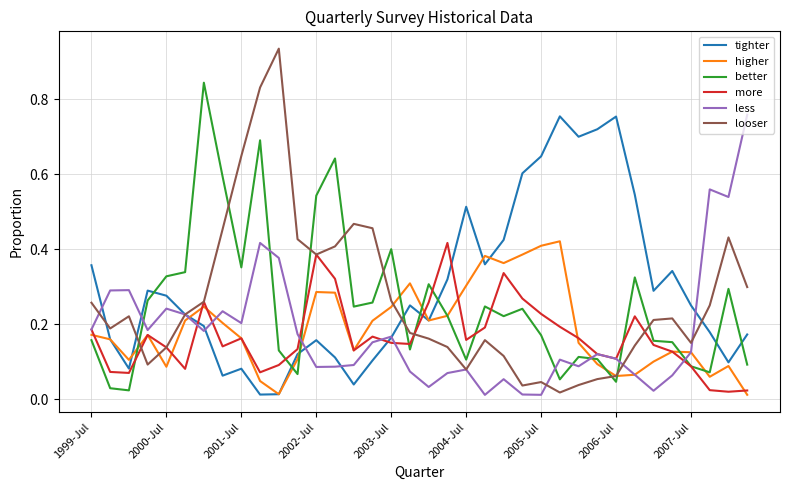

Which series has the largest range (max minus min)?

looser